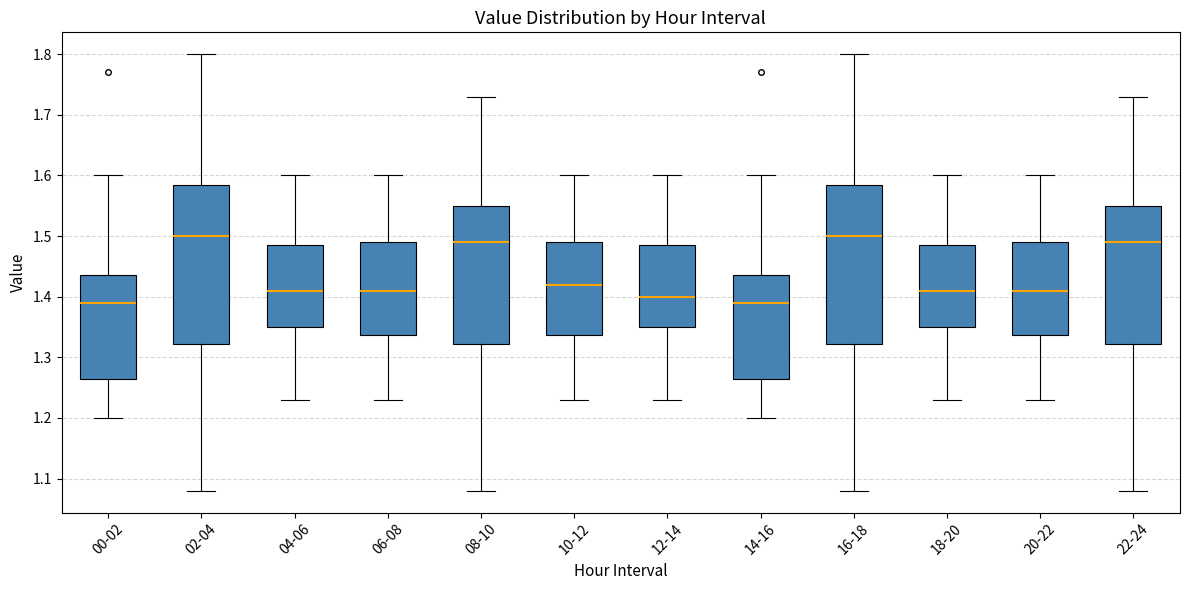

Where does the upper whisker of the box for 04-06 end on the y-axis? The values are not printed on the chart, so give them approximately, as read against the axis.

1.60